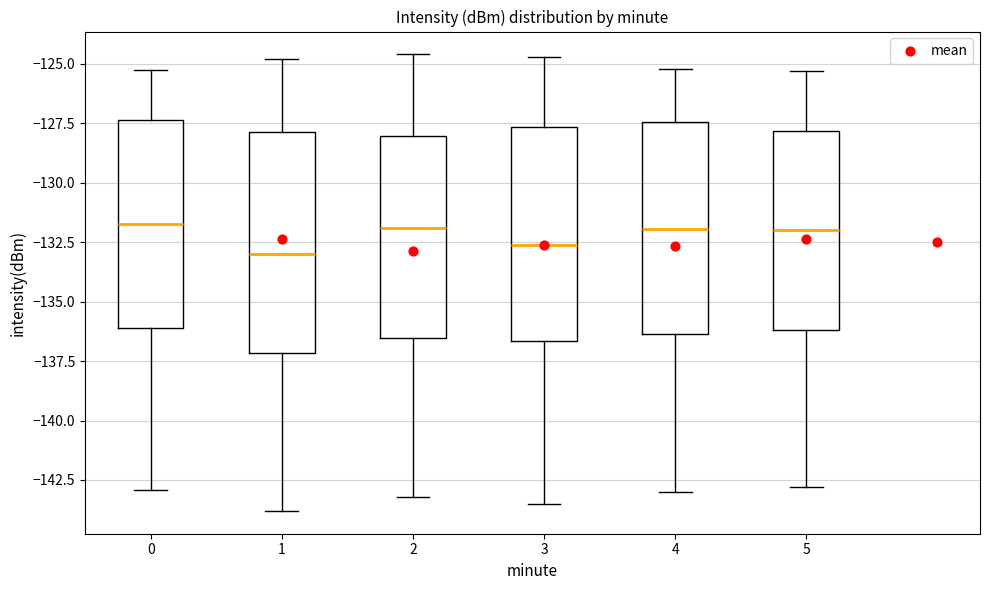

Reading left to right, transcribe this box plot: for each box, give where its median line is, the range the box spans, and where its two whiskers end, as read against the y-axis. The values are not printed on the chart, so give them approximately, as read against the axis.

0: median -131.5, box -136.0 to -127.5, whiskers -143.0 to -125.0
1: median -133.0, box -137.0 to -128.0, whiskers -144.0 to -125.0
2: median -132.0, box -136.5 to -128.0, whiskers -143.0 to -124.5
3: median -132.5, box -136.5 to -127.5, whiskers -143.5 to -124.5
4: median -132.0, box -136.5 to -127.5, whiskers -143.0 to -125.0
5: median -132.0, box -136.0 to -128.0, whiskers -143.0 to -125.5